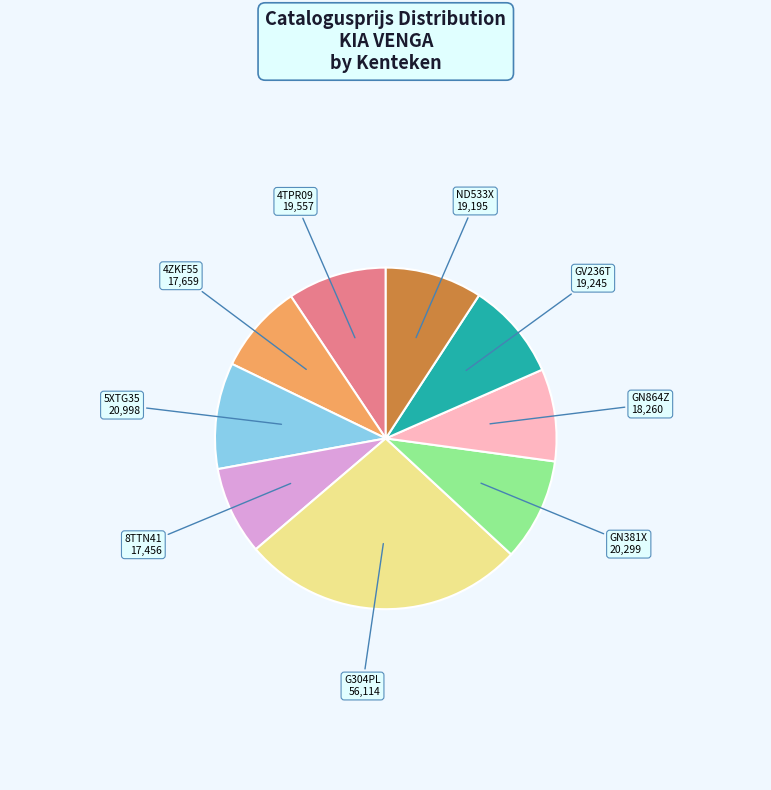

Does any single category account for the majority?

No